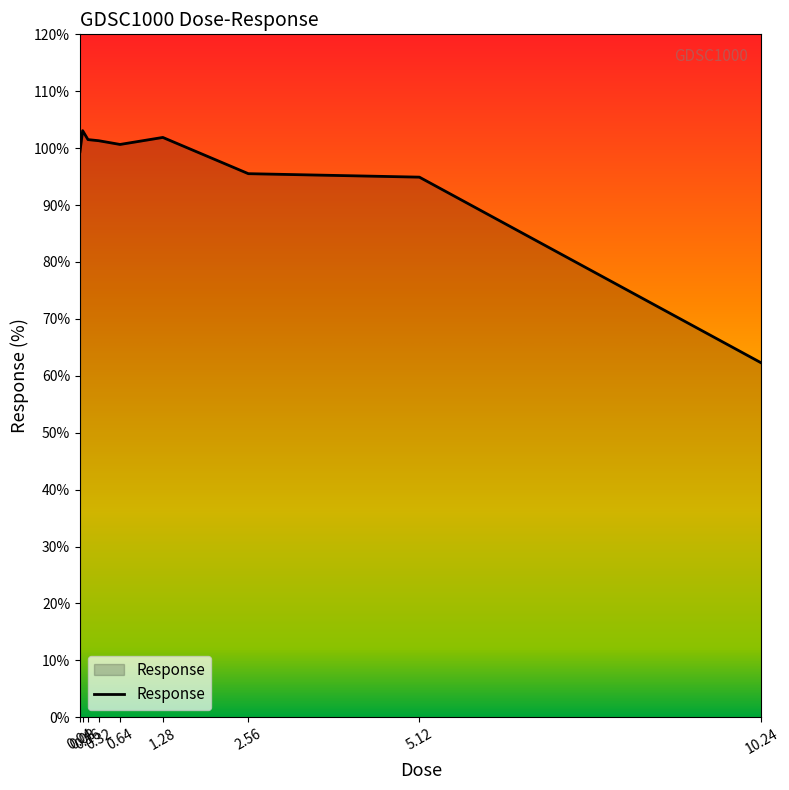

What is the maximum value shown in the chart?

103.1